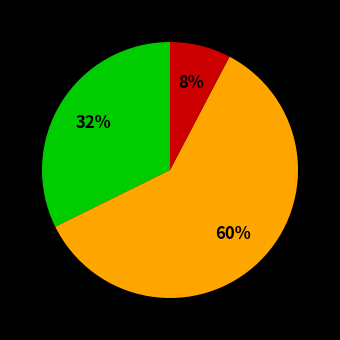

Count the number of slices in the pie.

3